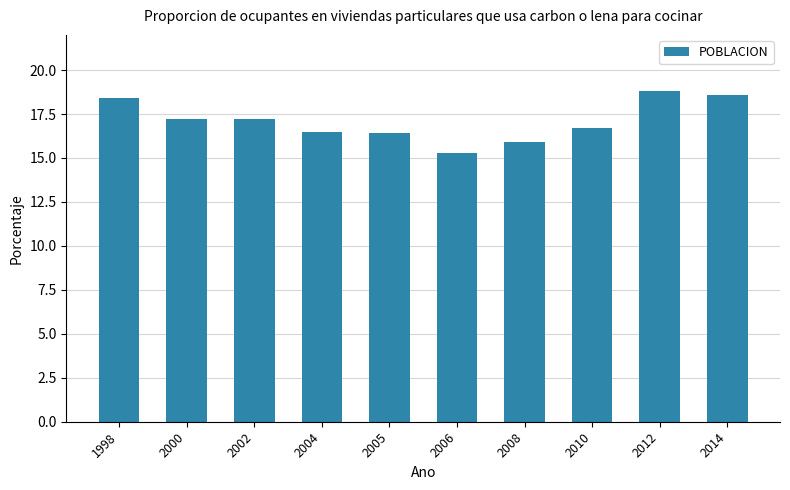

Reading left to right, list all the values displayed in this chart.

1998=18.4	2000=17.2	2002=17.2	2004=16.5	2005=16.4	2006=15.3	2008=15.9	2010=16.7	2012=18.8	2014=18.6